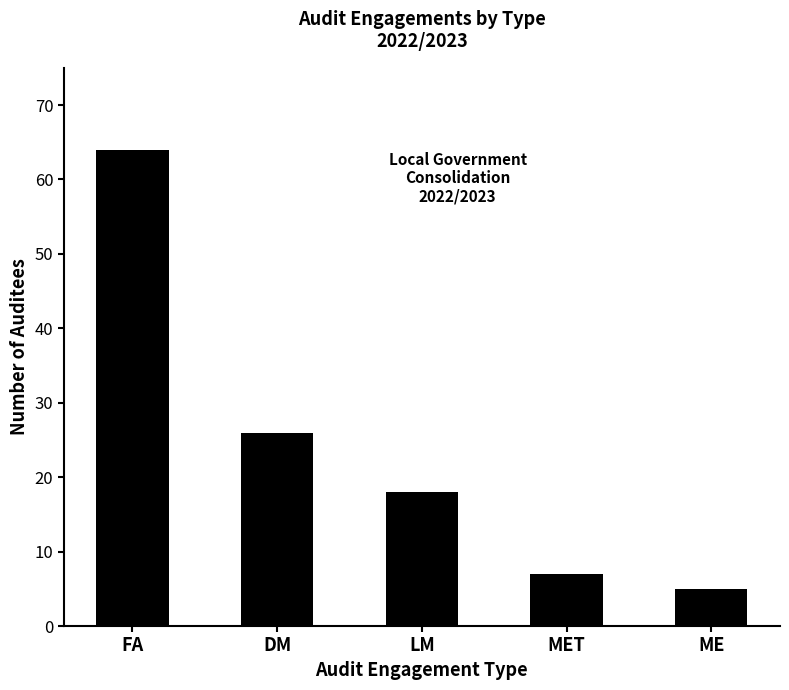

How many bars are there in total?

5